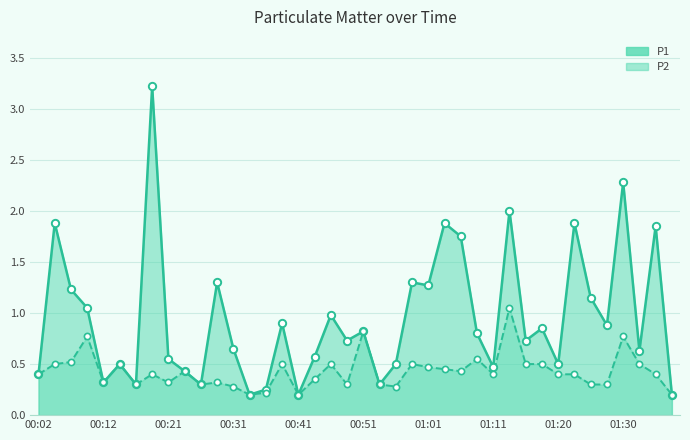

Which series has the largest total across all categories?

P1